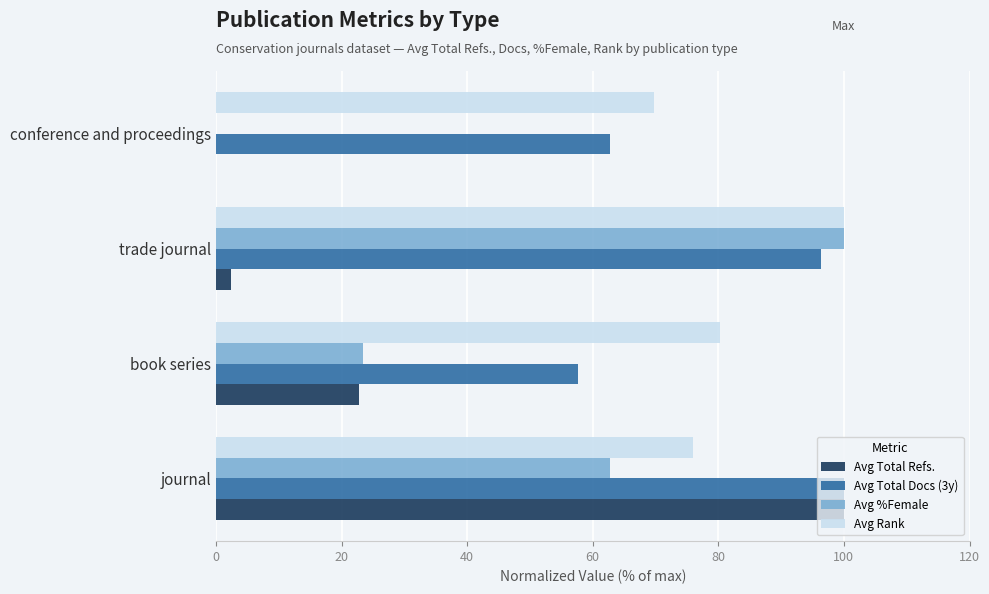

What is the sum of the Avg Total Docs (3y) values at conference and proceedings and trade journal?

159.0